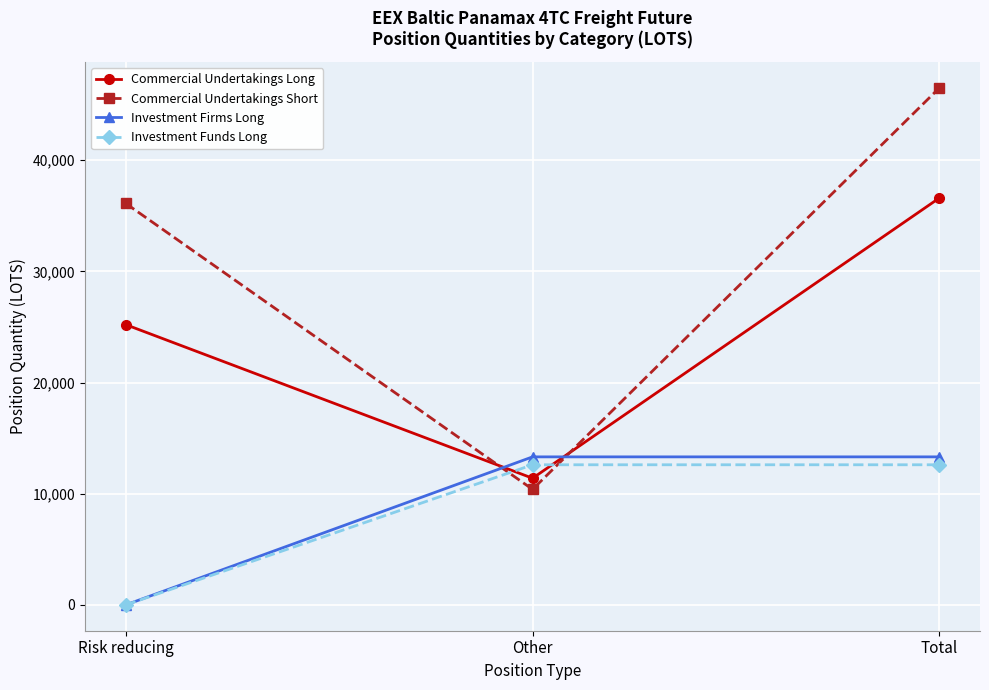

What value does the Investment Firms Long series have at Total?

13311.5